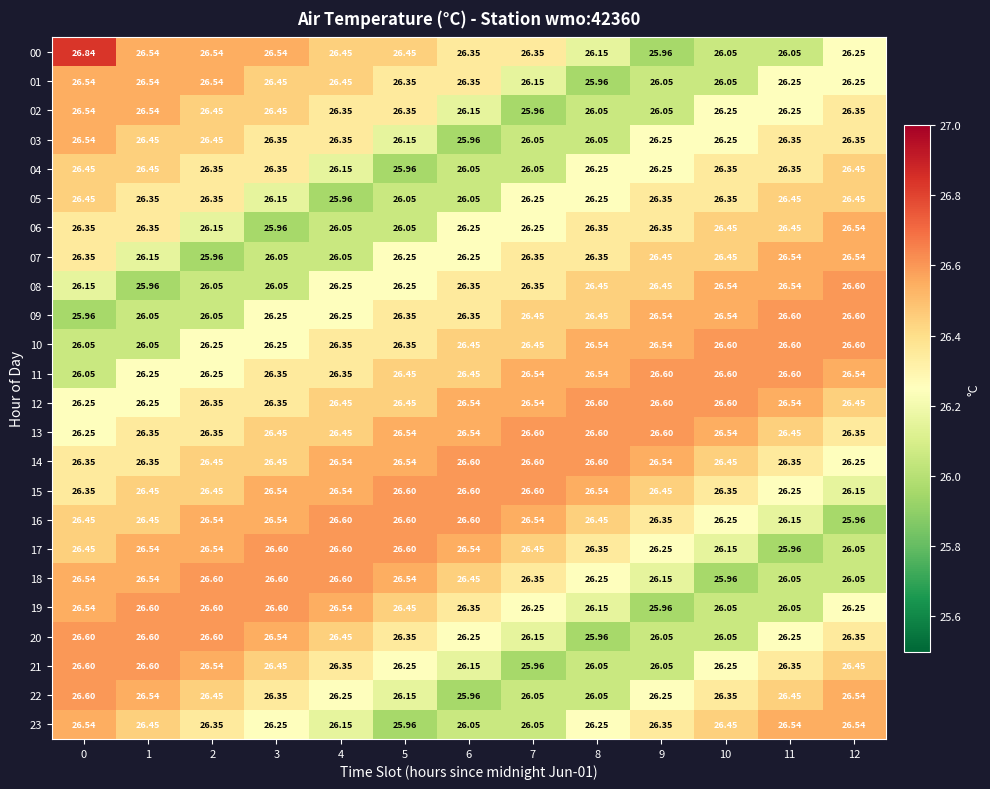

Is the value of 23 at 4 greater than the value of 02 at 3?

No